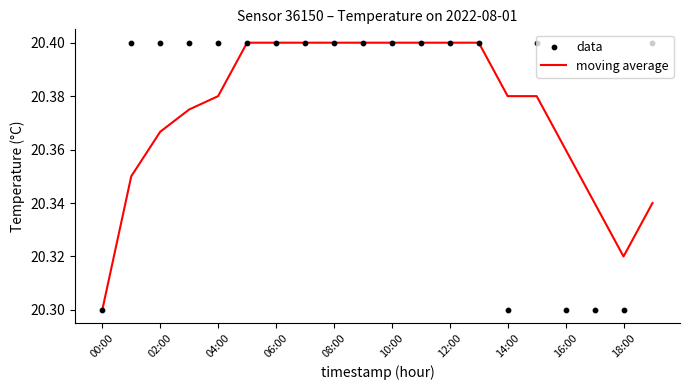

The moving average series shows 35.9 at 00:00. True or false?

False